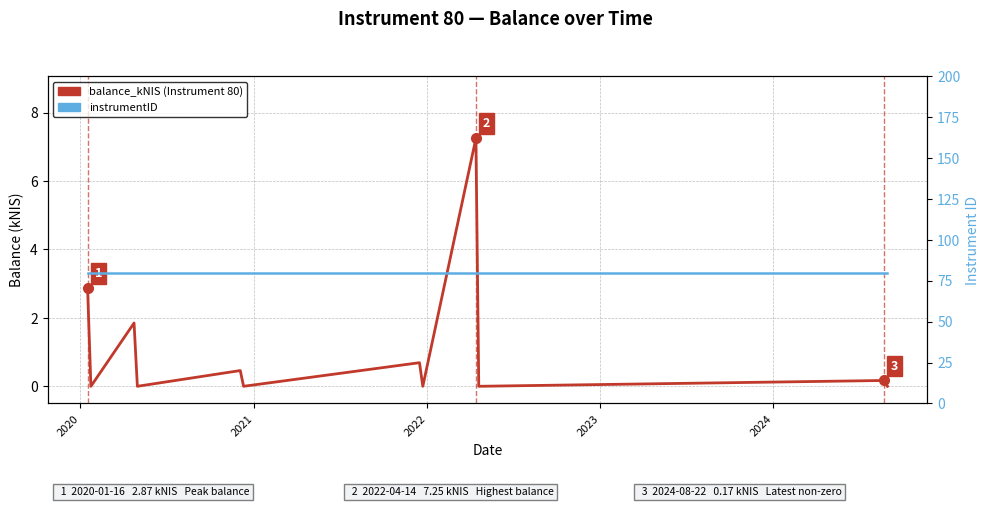

At 2023, list the series in order from smallest to largest.

balance_kNIS (Instrument 80), instrumentID